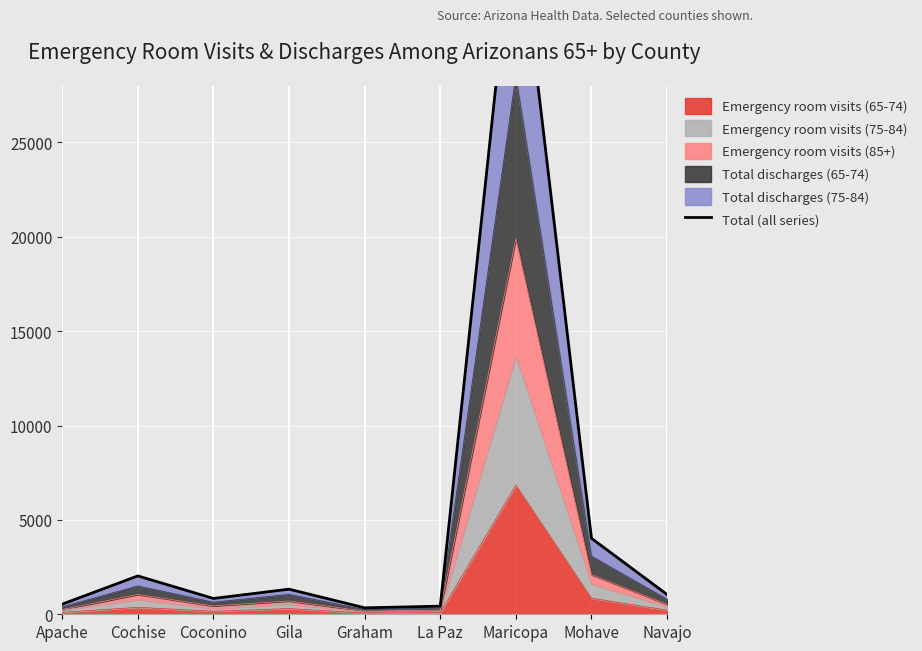

At which label does the data first exceed 1046?

Cochise